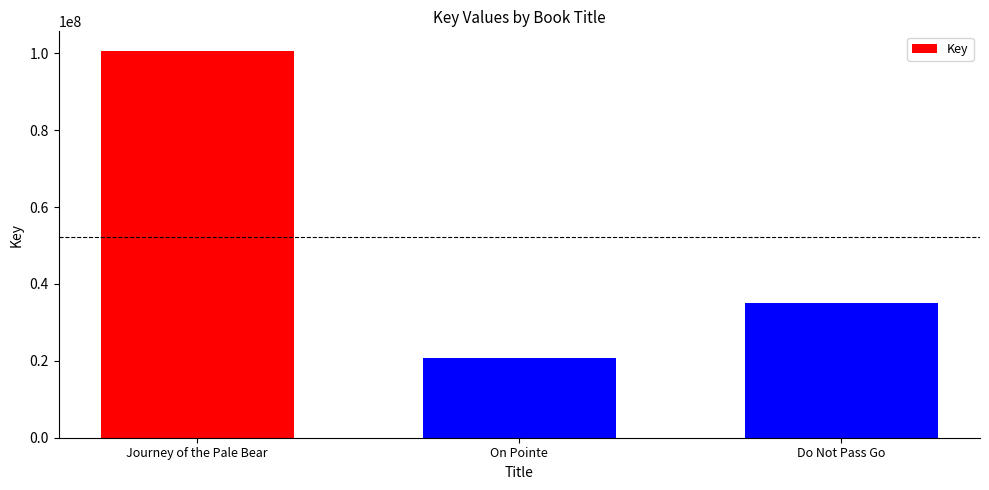

How many data points are less than 34965285?

1